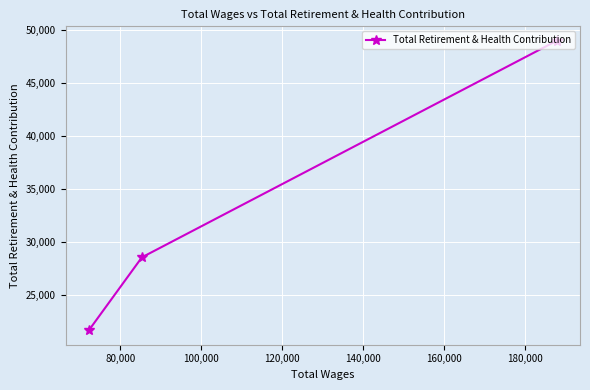

Reading left to right, list all the values displayed in this chart.

21701	28569	48971